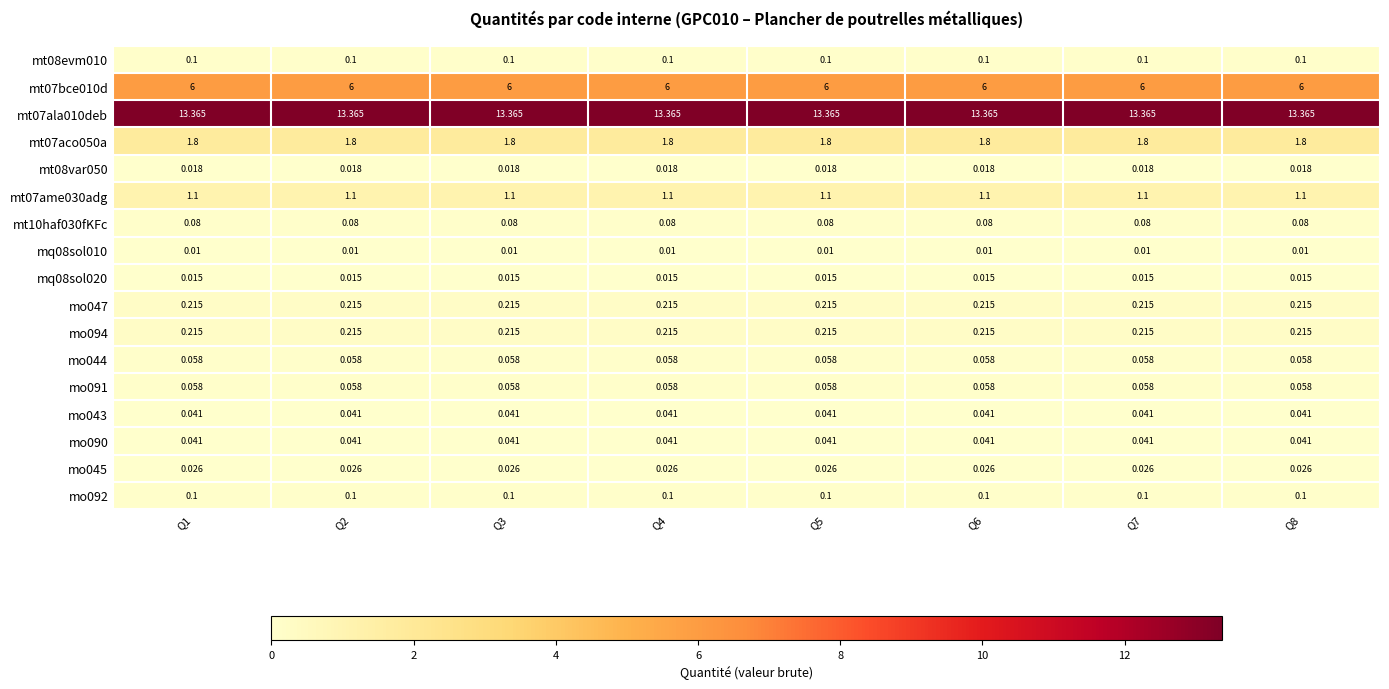

Is the value of mo045 at Q1 greater than the value of mt07ame030adg at Q2?

No